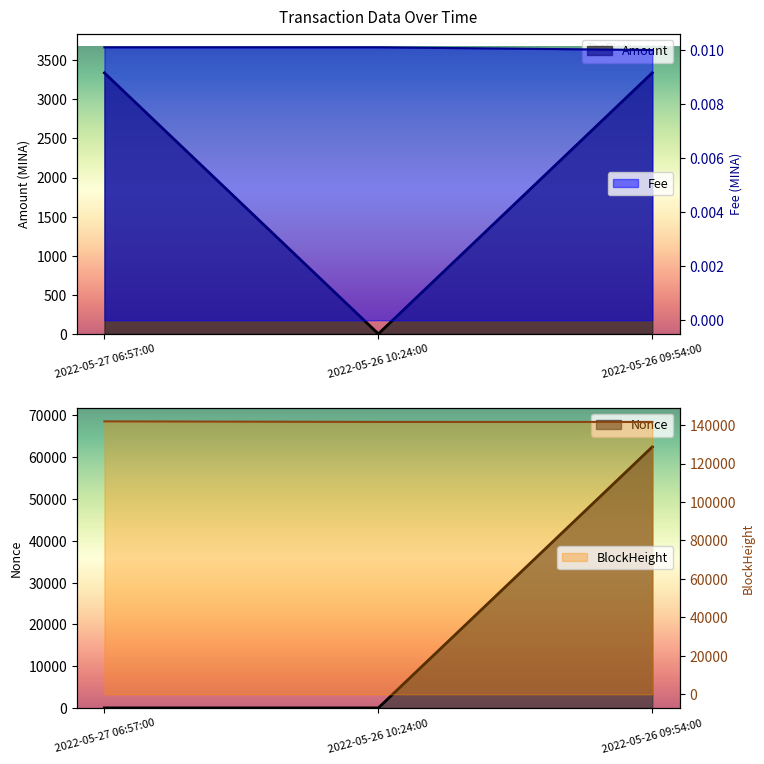

Reading left to right, what are all the values shown in this chart?

Amount: 3338.6	0.0	3339.6
Fee: 0.0	0.0	0.0
BlockHeight: 141931.0	141650.0	141642.0
Nonce: 1.0	0.0	62476.0